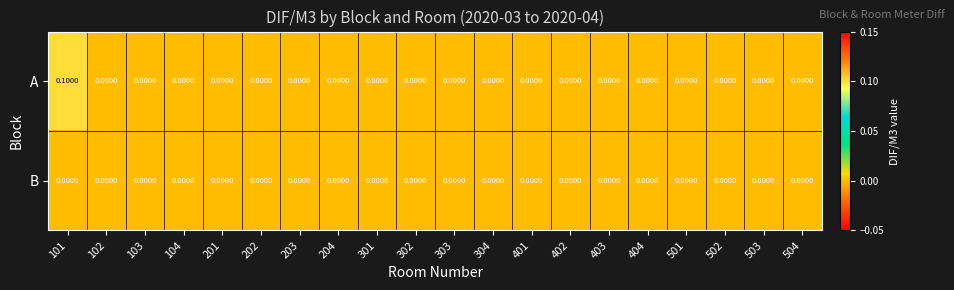

List the series in order of their overall mean, highest first.

A, B